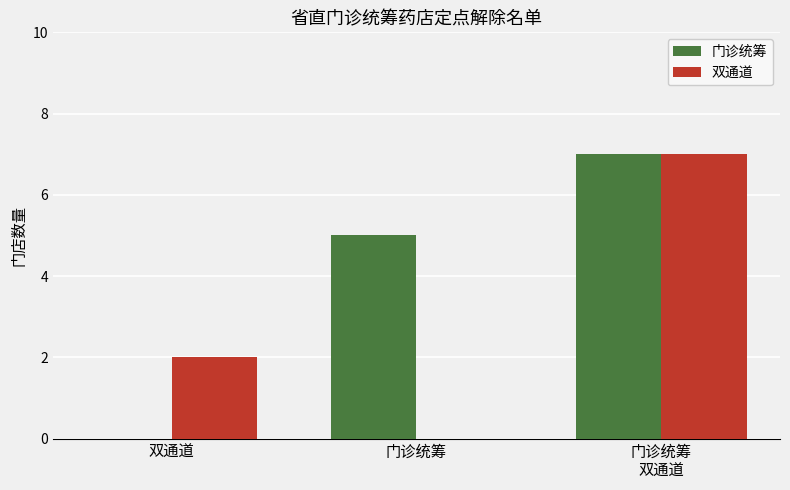

What is the difference between the 门诊统筹 values at 门诊统筹 and 门诊统筹
双通道?

2